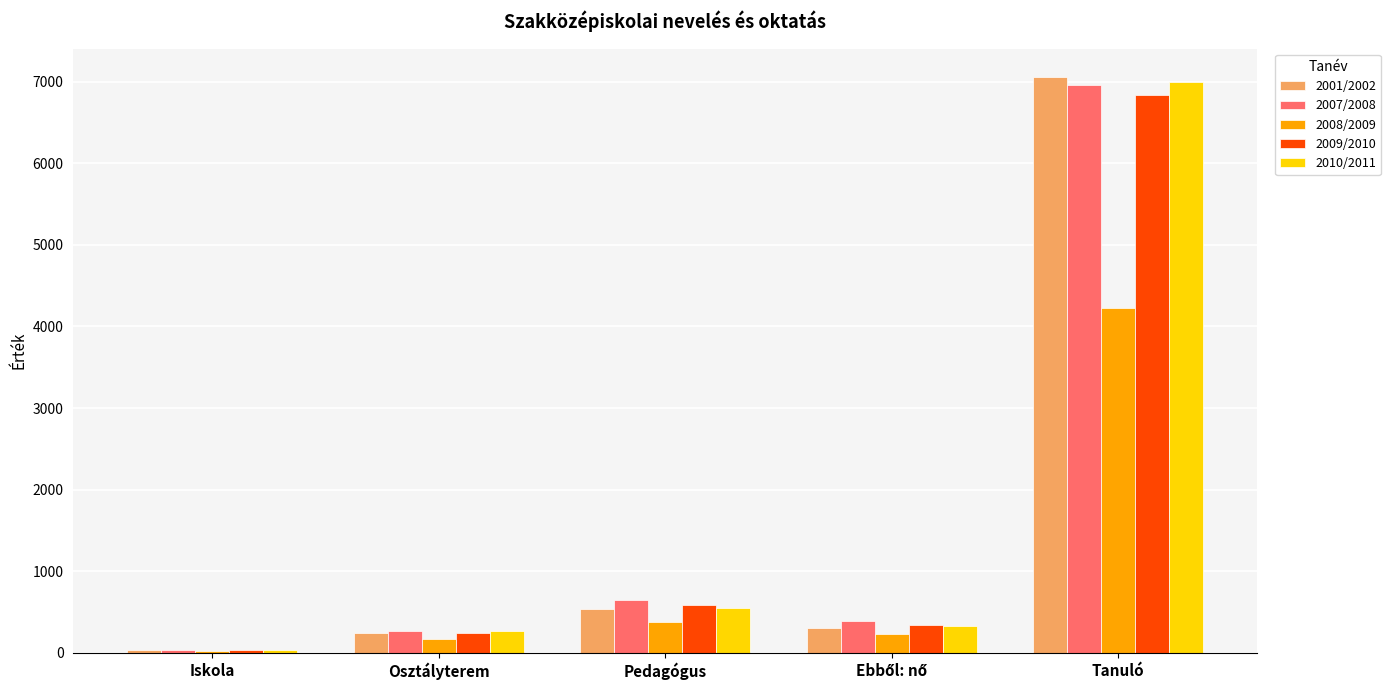

Reading right to left, transcribe all the data shown in this chart.

2001/2002: 7054	298	533	248	36
2007/2008: 6965	391	641	270	37
2008/2009: 4231	235	372	164	26
2009/2010: 6839	344	583	243	32
2010/2011: 6993	328	554	262	31